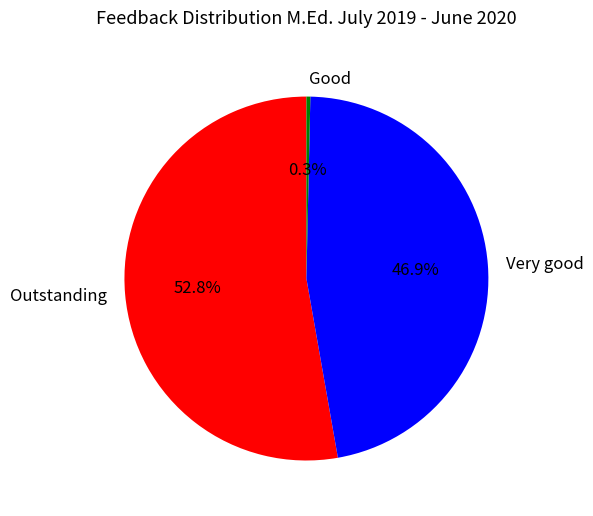

Rank the categories by value from highest to lowest.

Outstanding, Very good, Good